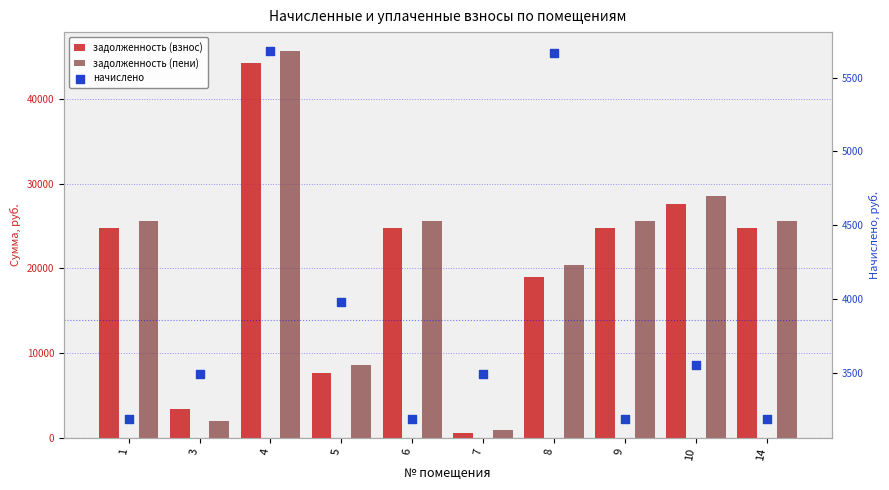

Which series has the largest total across all categories?

задолженность (пени)